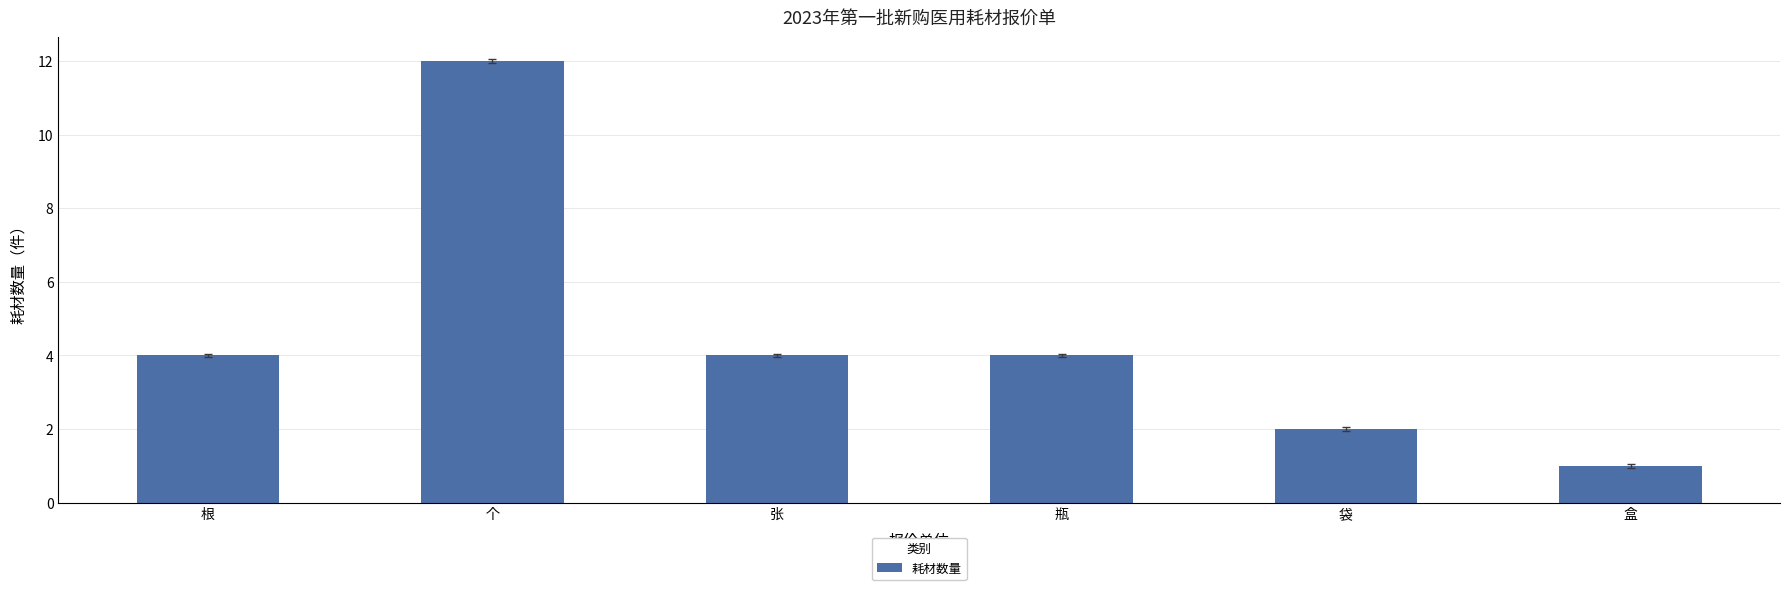

Reading left to right, what are all the values shown in this chart?

根=4	个=12	张=4	瓶=4	袋=2	盒=1